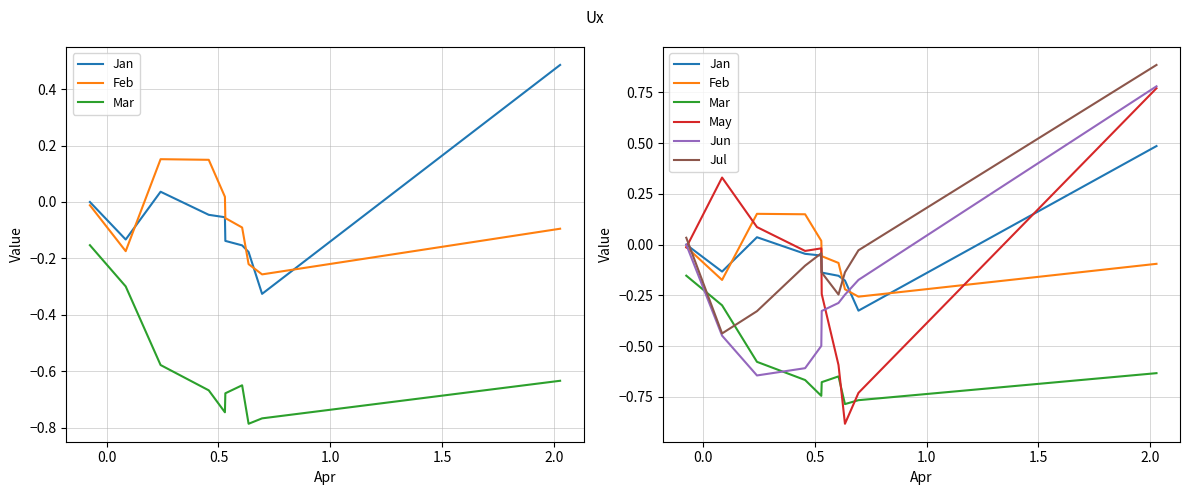

What is the value of the Jan point at the 5th from the left?

-0.1